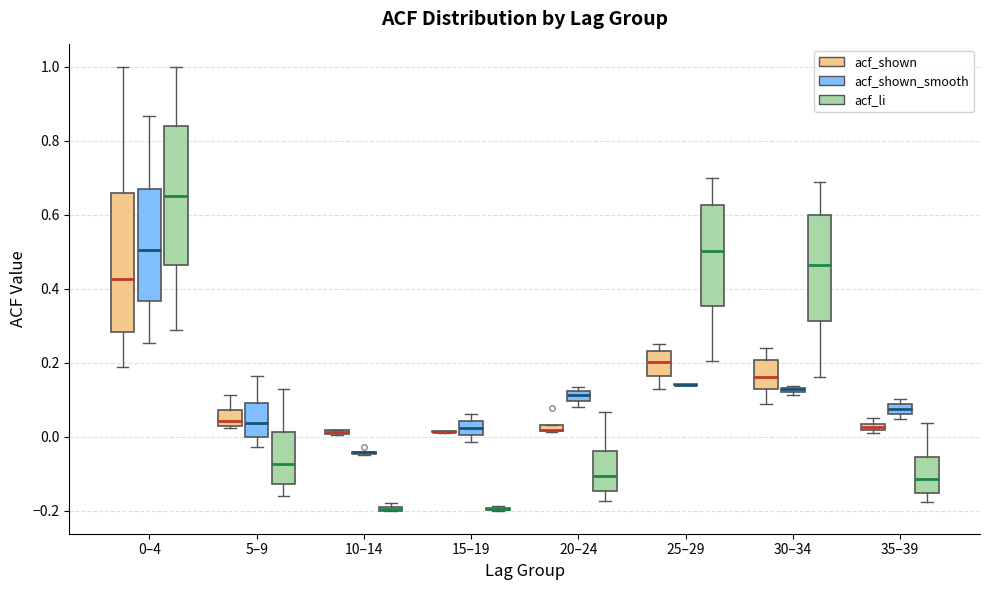

Where is the upper edge of the box for 20–24 (acf_shown_smooth) on the y-axis? The values are not printed on the chart, so give them approximately, as read against the axis.

0.12